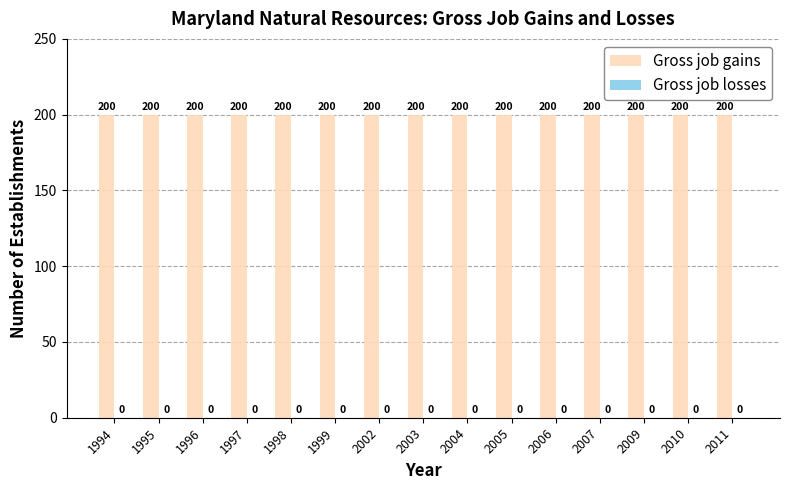

The Gross job gains series shows 200 at 2006. True or false?

True